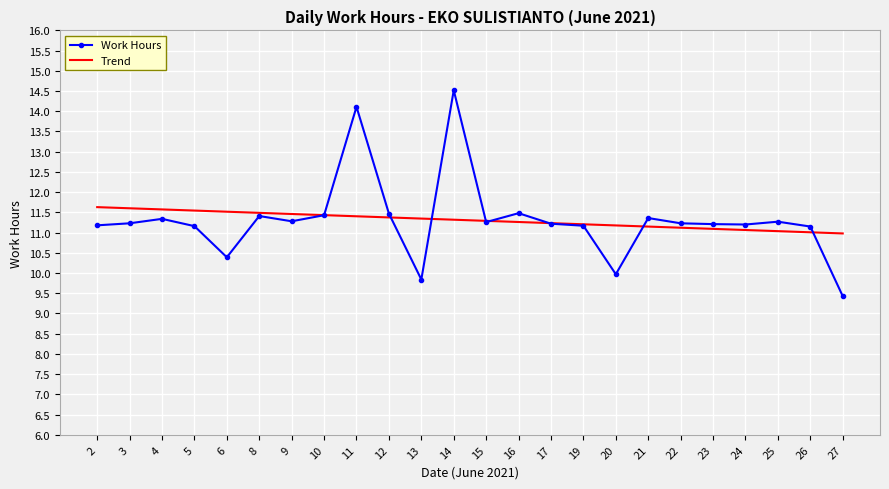

Read the Work Hours value at 3.

11.2